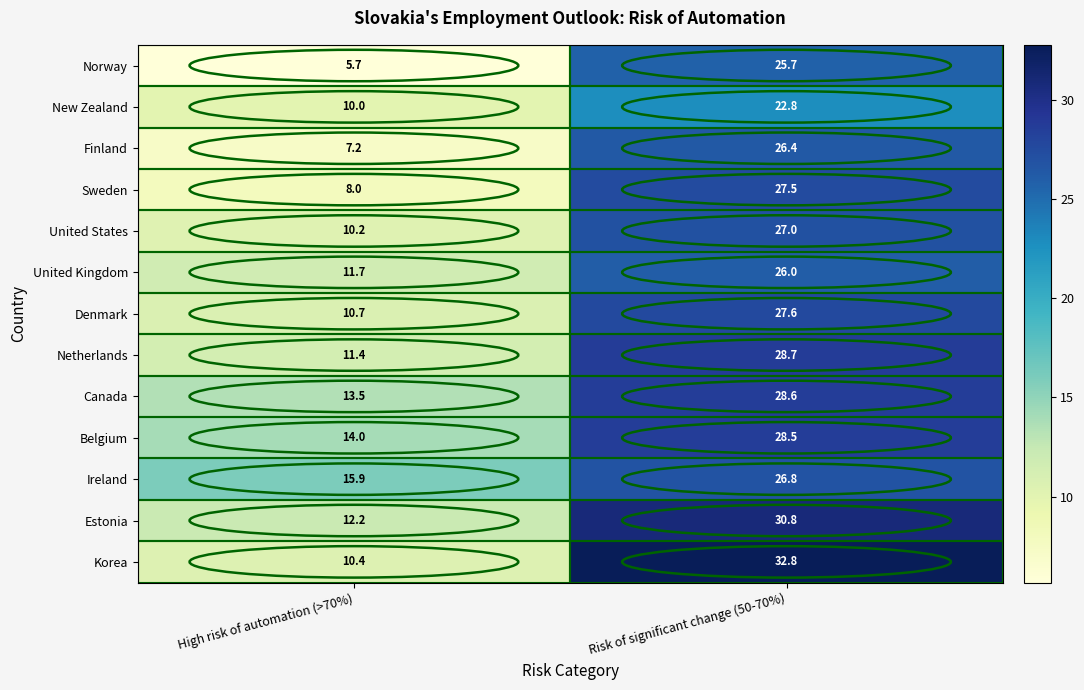

Which category has the highest value in the Estonia series?

Risk of significant change (50-70%)